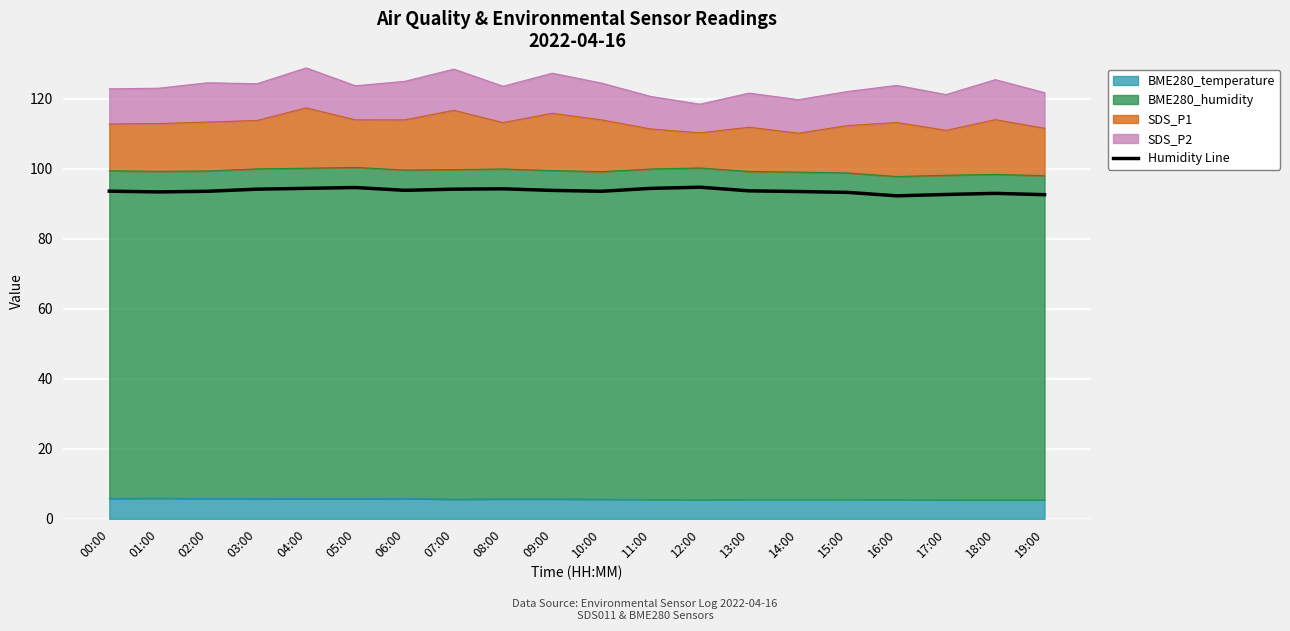

Which label corresponds to the largest value in the chart?

12:00